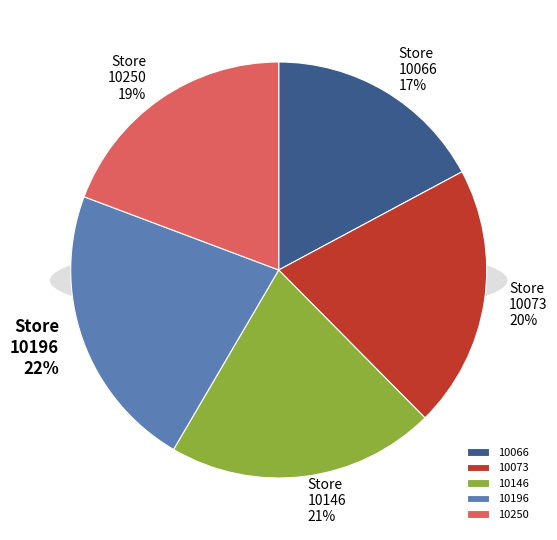

The 10196 slice represents 22% of the pie. True or false?

True